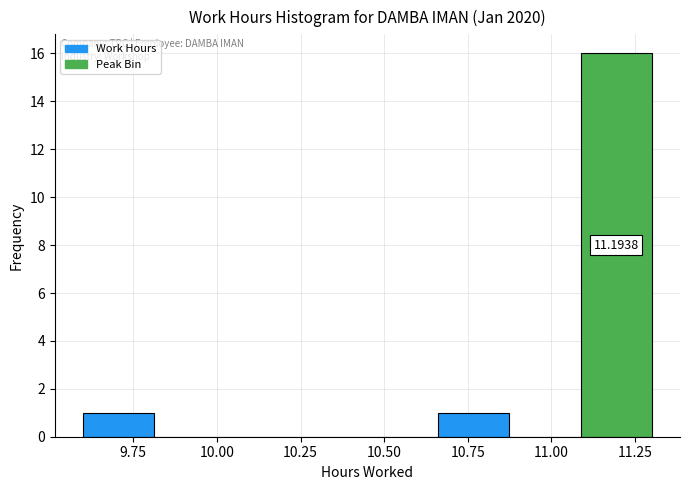

Over which range of the x-axis is the bar tallest?

11.10 to 11.30